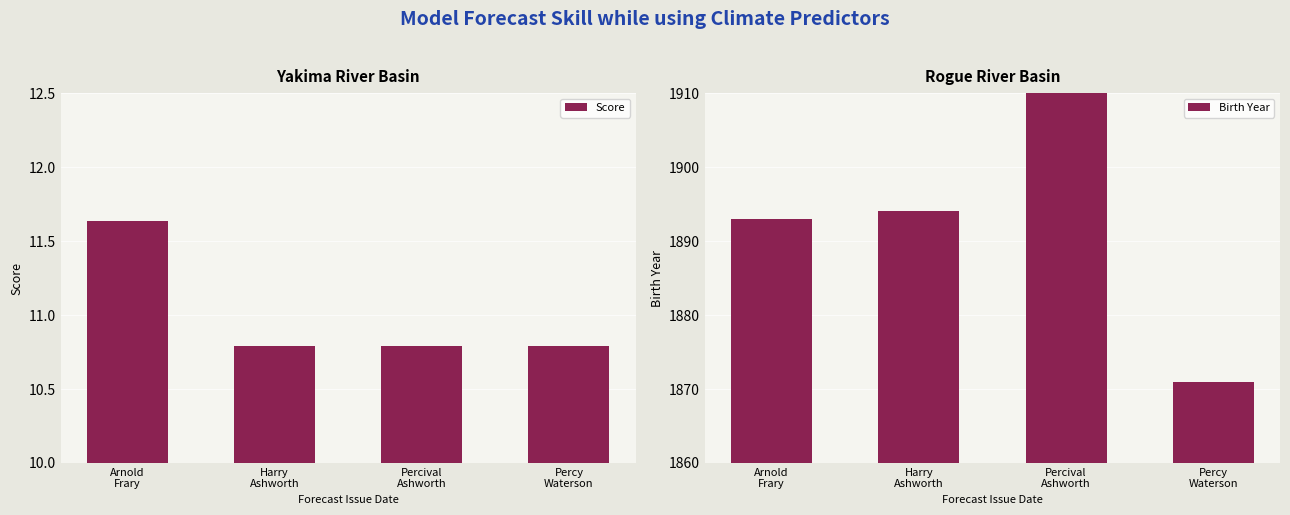

At which category is the sum across all series the highest?

Percival
Ashworth